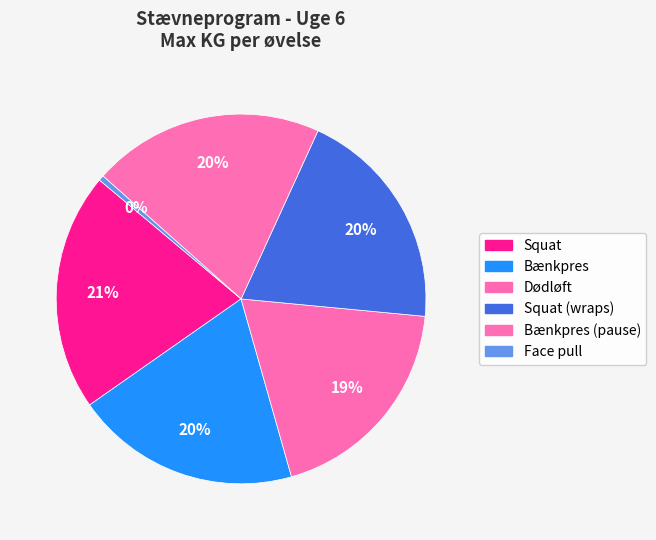

How many slices are in this pie chart?

6